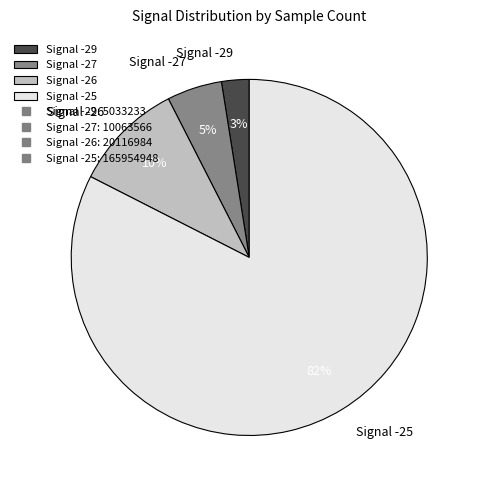

To the nearest percent, what is the combined percentage of Signal -25 and Signal -26?

92%